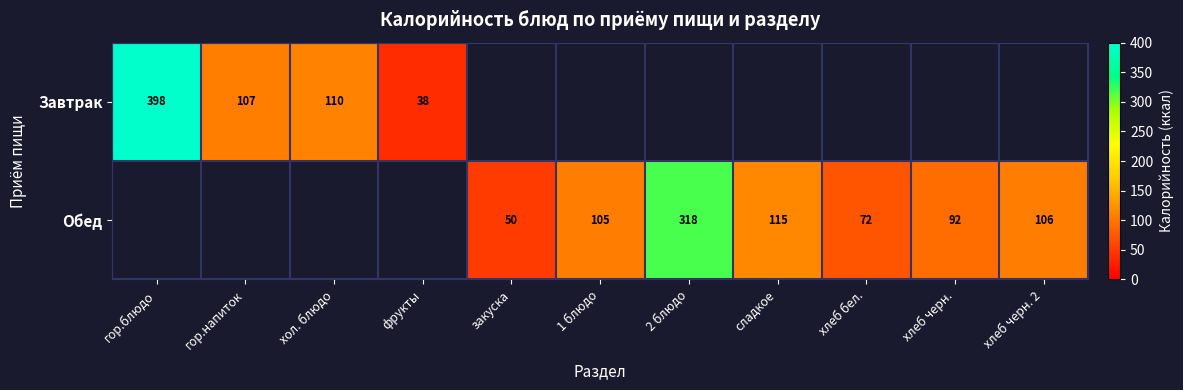

What is the difference between the Обед values at хлеб бел. and сладкое?

43